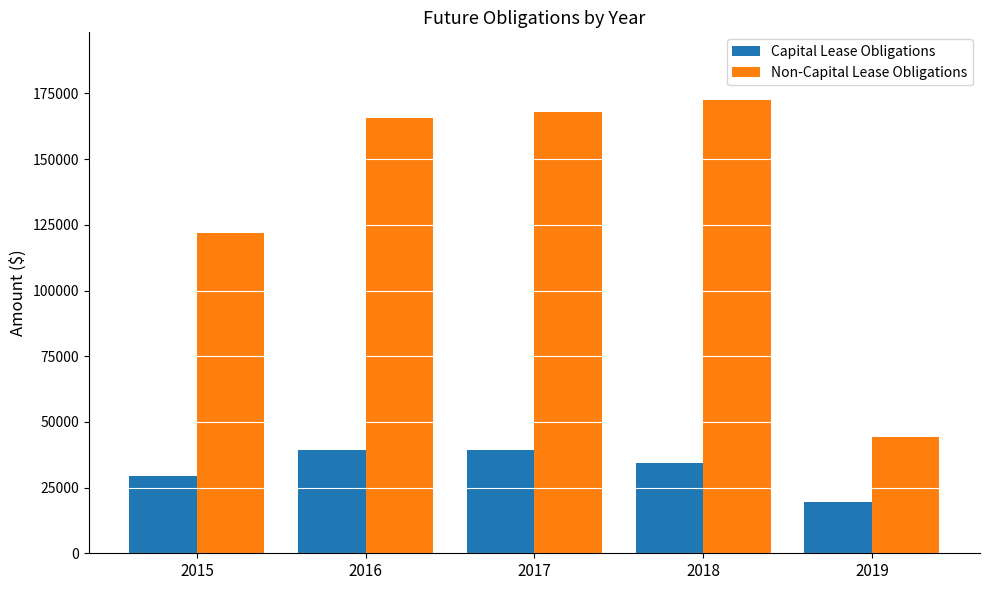

What is the sum of all Non-Capital Lease Obligations values?

672040